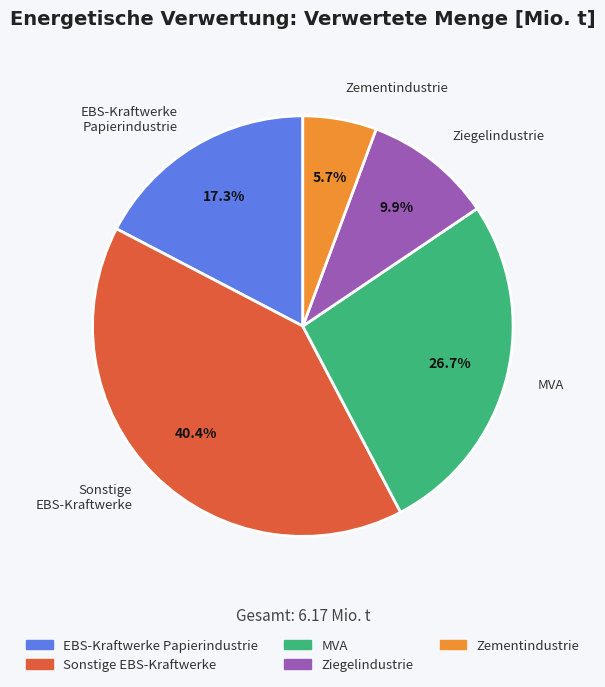

The Zementindustrie slice represents 1% of the pie. True or false?

False